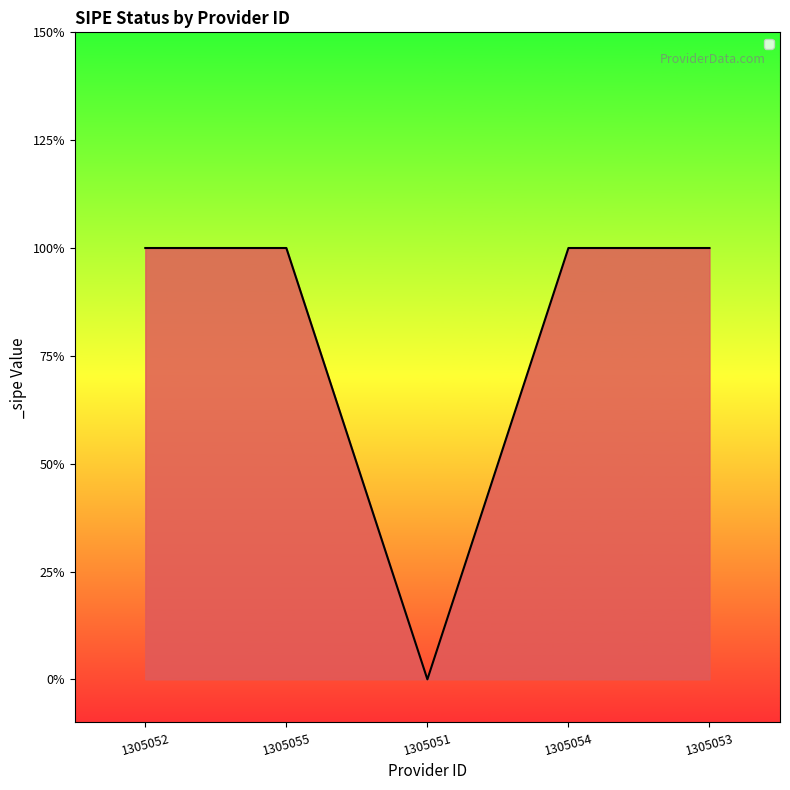

List the labels in order of value, smallest first.

1305051, 1305052, 1305055, 1305054, 1305053